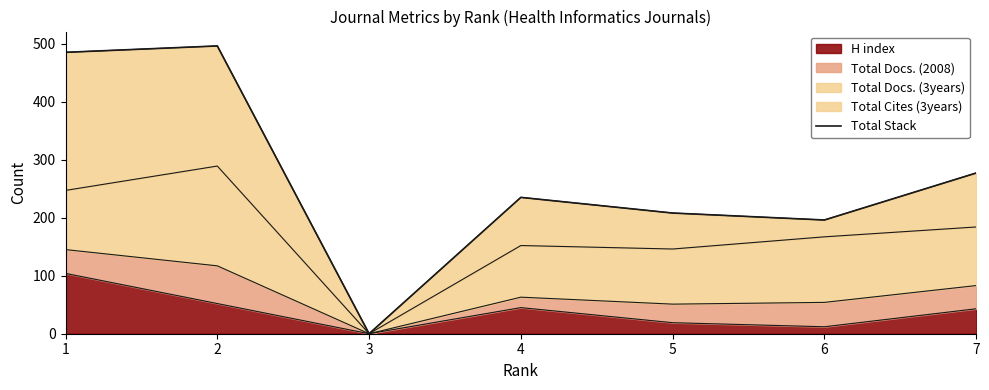

The chart shows a value of 198 at 1. True or false?

False